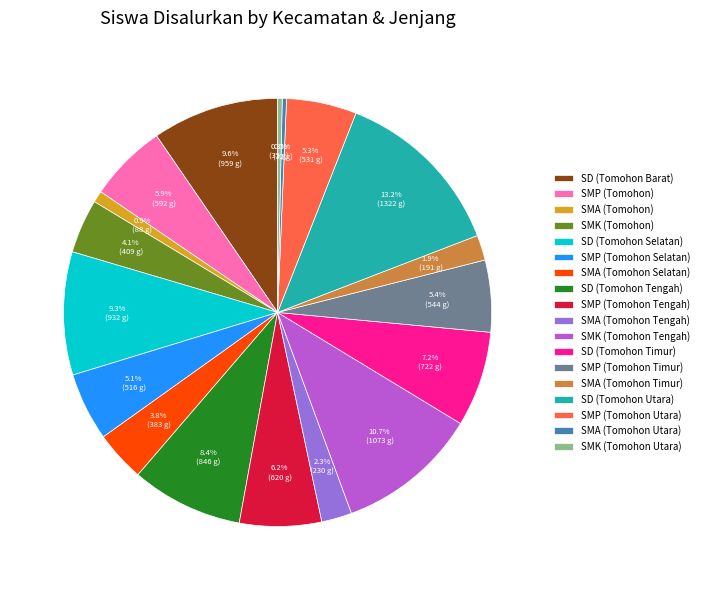

To the nearest percent, what is the difference between the largest and smallest slice percentages?

13%